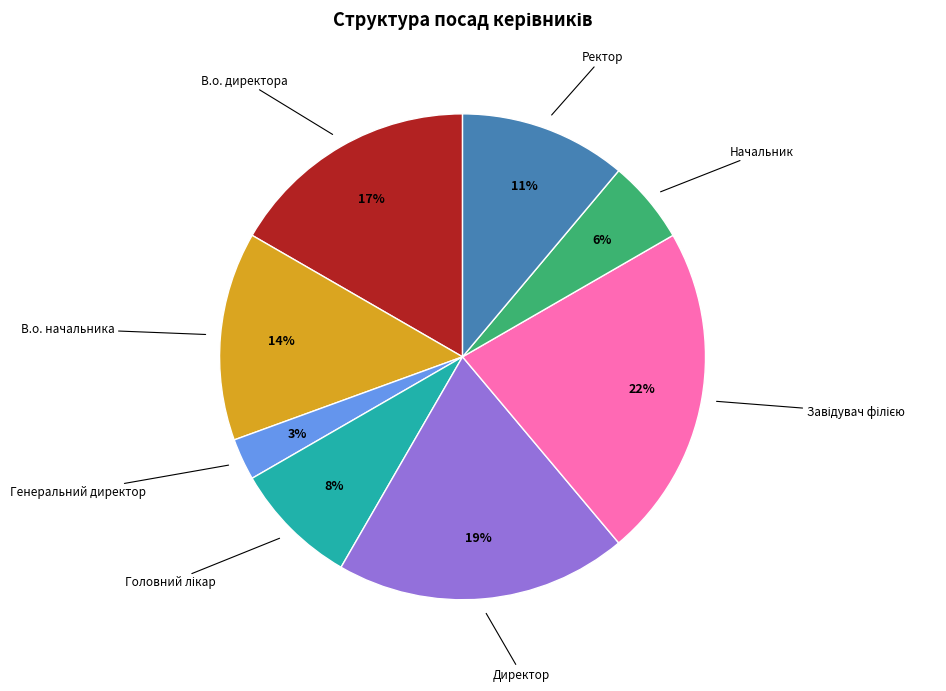

Which has a higher value, Директор or В.о. начальника?

Директор